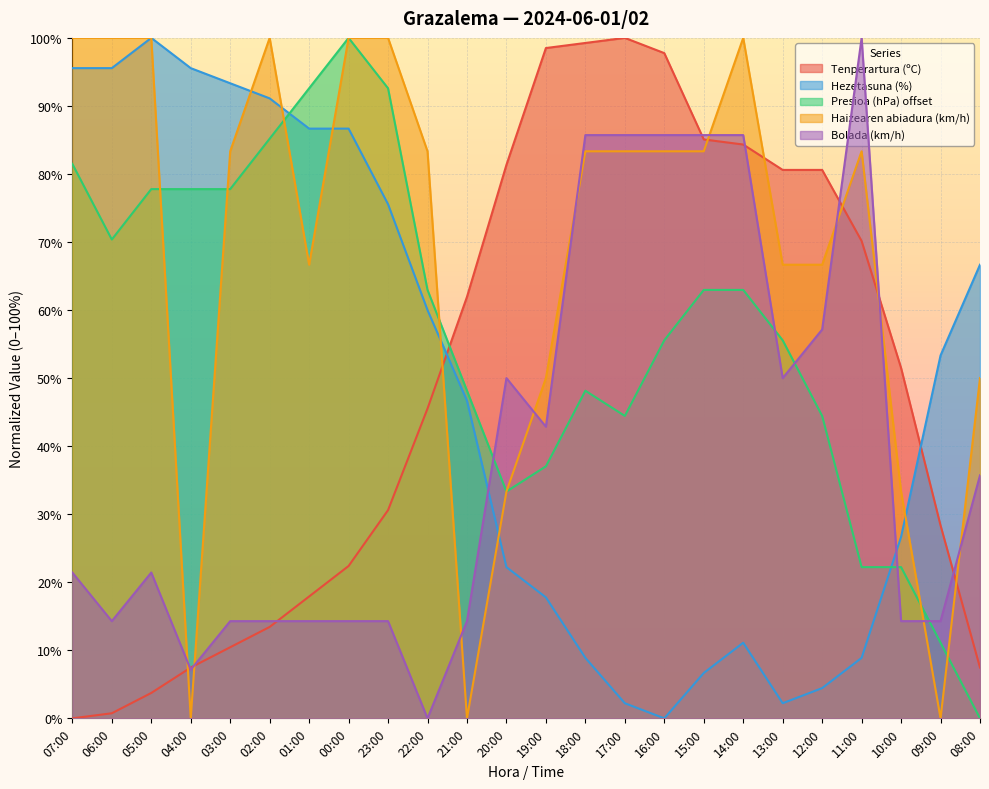

What is the difference between the maximum and minimum values in the Tenperartura (ºC) series?

100.0